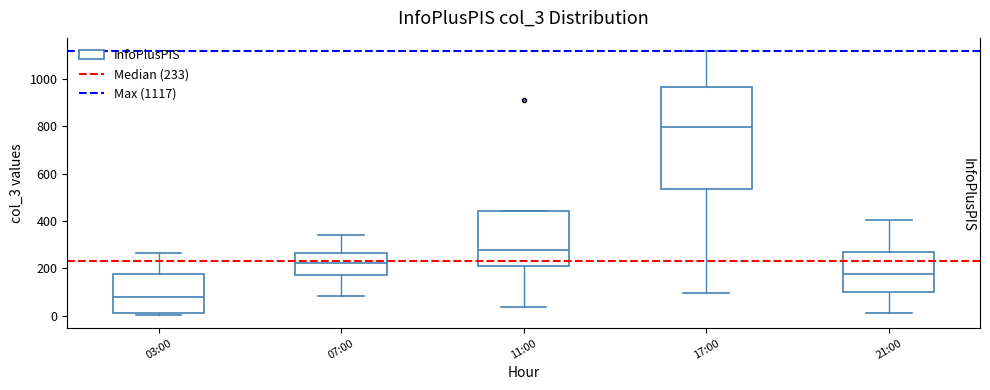

Reading left to right, read every box against the y-axis: the position of its median line, the range the box covers, and the ends of its whiskers. The values are not printed on the chart, so give them approximately, as read against the axis.

03:00: median 80, box 0 to 180, whiskers 0 (just below the box's lower edge) to 260
07:00: median 220, box 180 to 260, whiskers 80 to 340
11:00: median 280, box 200 to 440, whiskers 40 to 440
17:00: median 800, box 540 to 960, whiskers 100 to 1120
21:00: median 180, box 100 to 280, whiskers 20 to 400